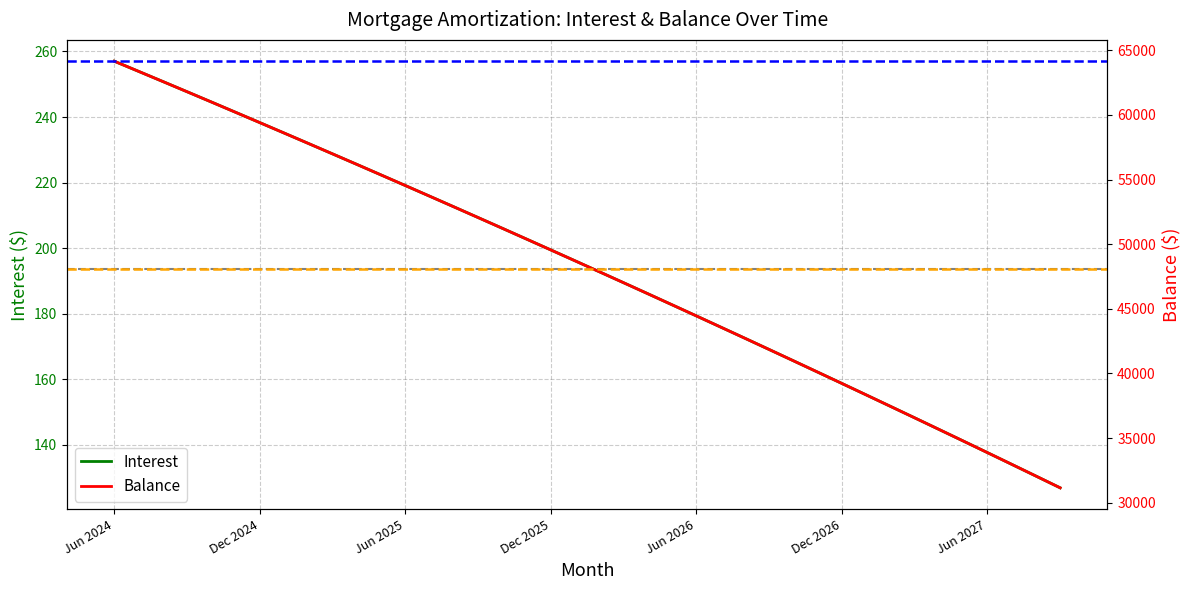

The value of Interest at Jun 2026 is 295.2. True or false?

False